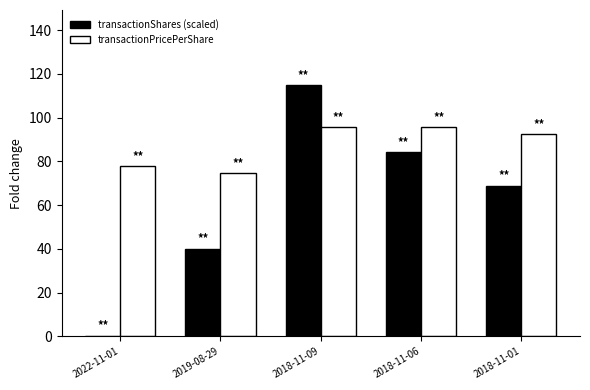

What are all the series names shown in the legend?

transactionShares (scaled), transactionPricePerShare